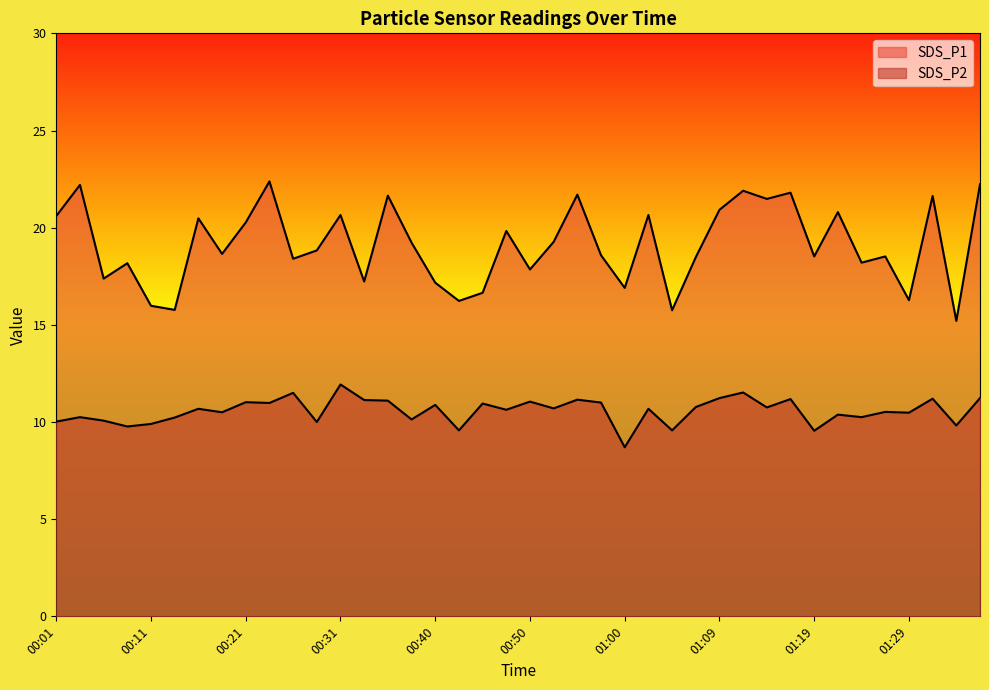

How many distinct data groups are displayed?

2